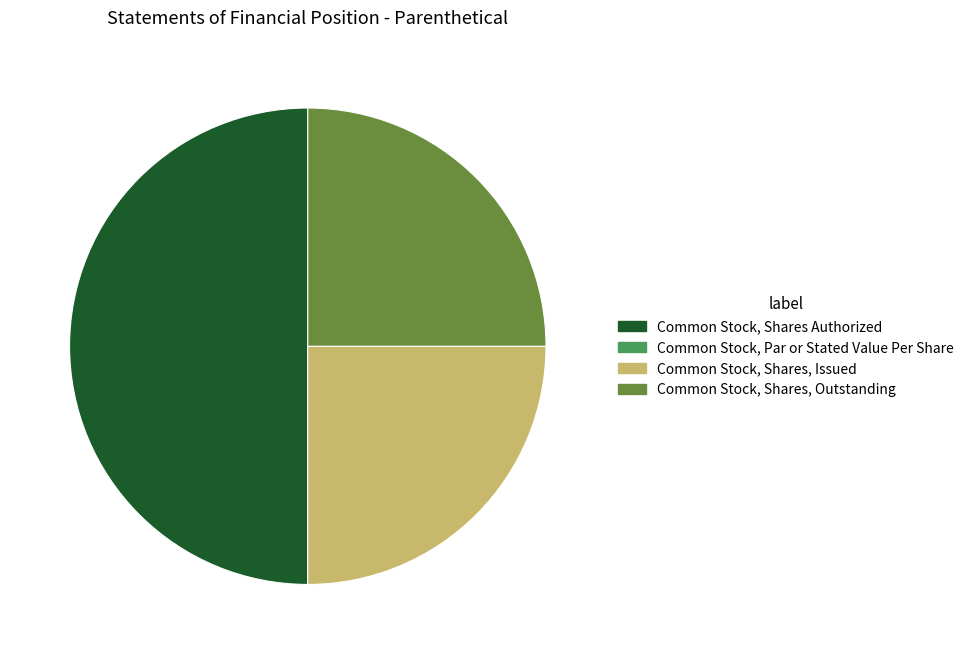

True or false: Common Stock, Shares, Issued accounts for 11% of the total.

False